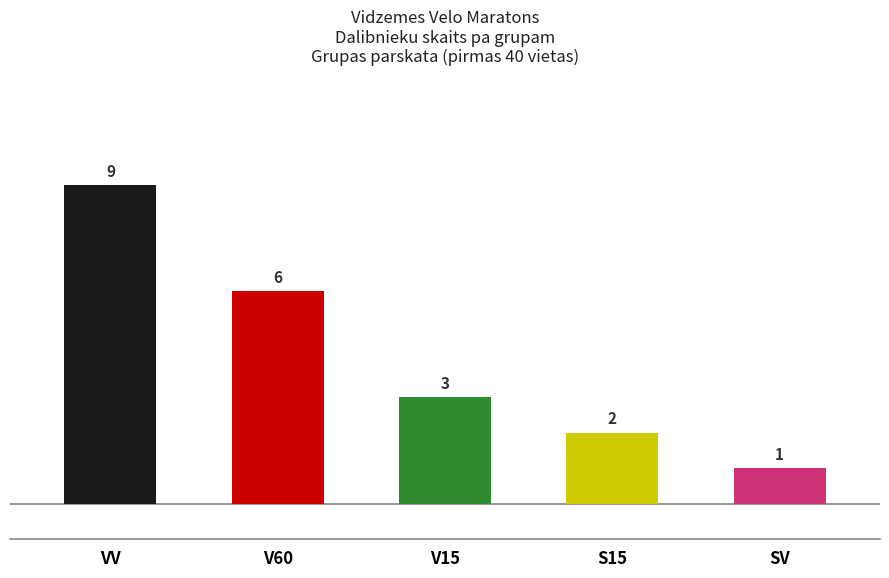

Rank the categories by value from lowest to highest.

SV, S15, V15, V60, VV